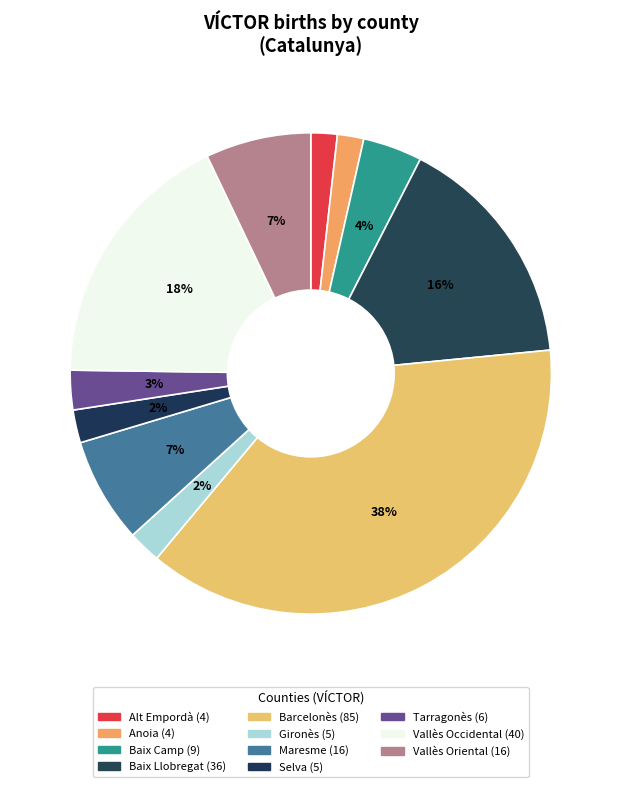

Count the number of slices in the pie.

11